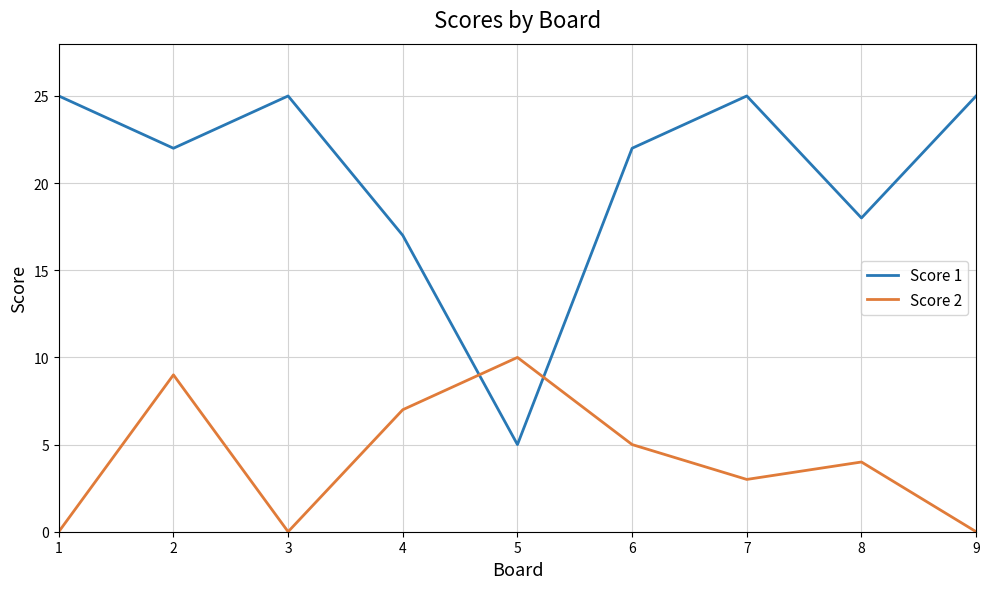

The Score 1 series shows 13 at 1. True or false?

False